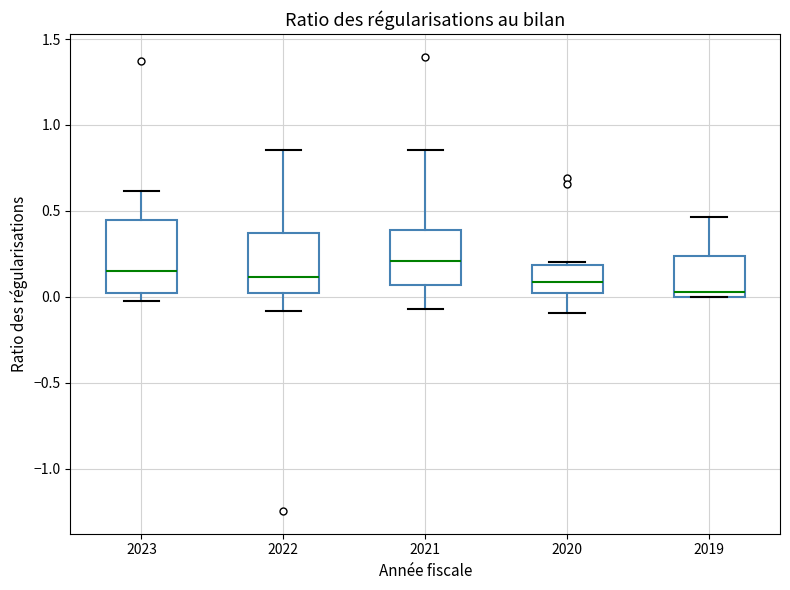

Reading left to right, transcribe this box plot: for each box, give where its median line is, the range the box spans, and where its two whiskers end, as read against the y-axis. The values are not printed on the chart, so give them approximately, as read against the axis.

2023: median 0.15, box 0.00 to 0.45, whiskers 0.00 (just below the box's lower edge) to 0.60
2022: median 0.10, box 0.00 to 0.35, whiskers -0.10 to 0.85
2021: median 0.20, box 0.05 to 0.40, whiskers -0.05 to 0.85
2020: median 0.10, box 0.00 to 0.20, whiskers -0.10 to 0.20
2019: median 0.05, box 0.00 to 0.25, whiskers 0.00 to 0.45